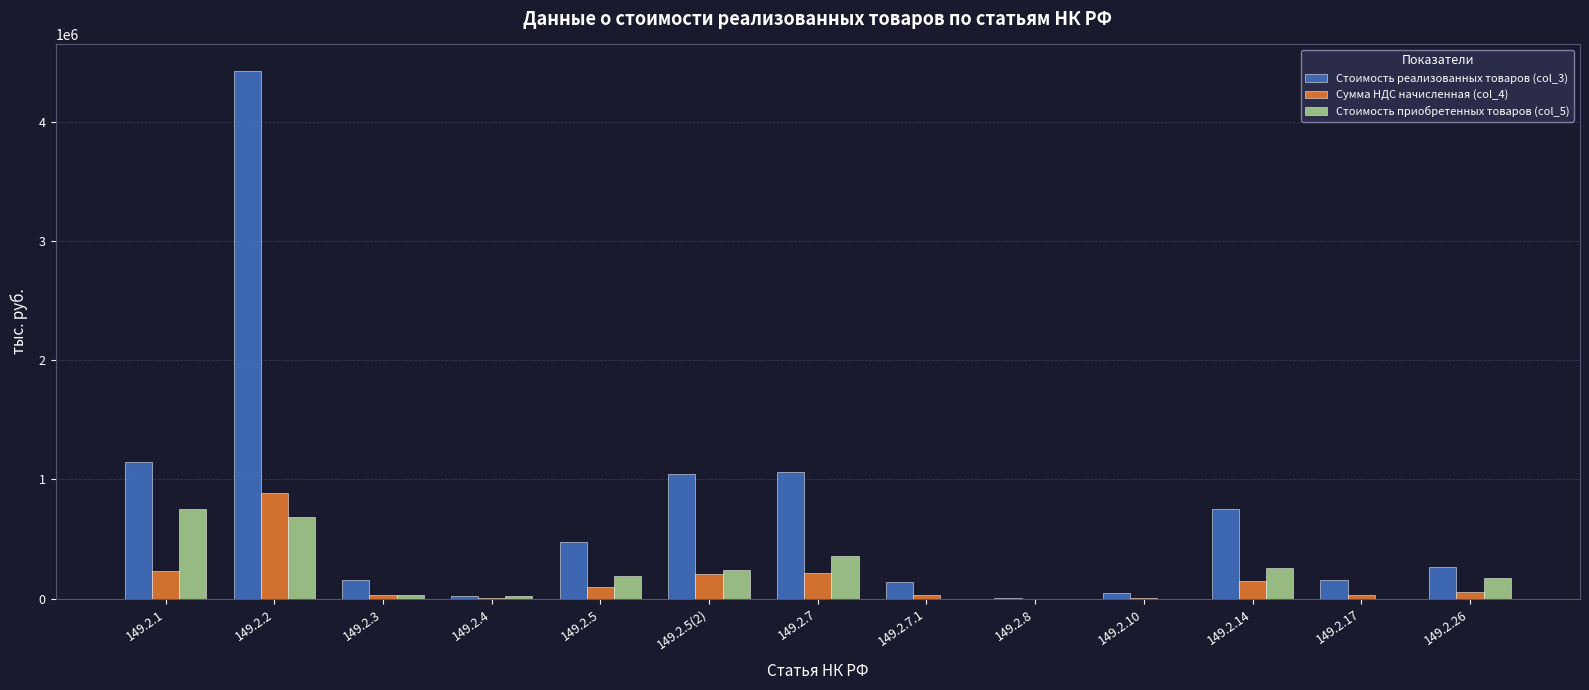

What is the sum of the Сумма НДС начисленная (col_4) values at 149.2.5 and 149.2.7.1?

122478